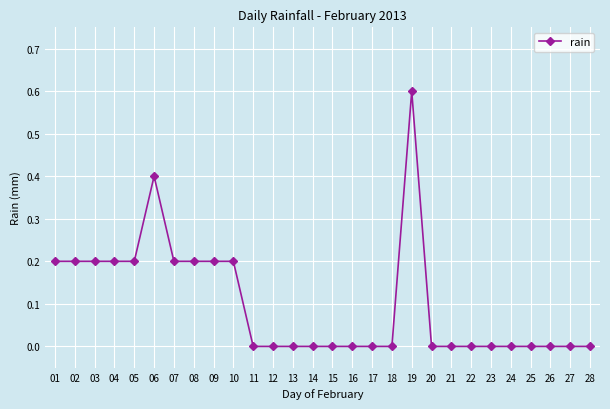

Is it true that the value at 09 is 0.2?

True